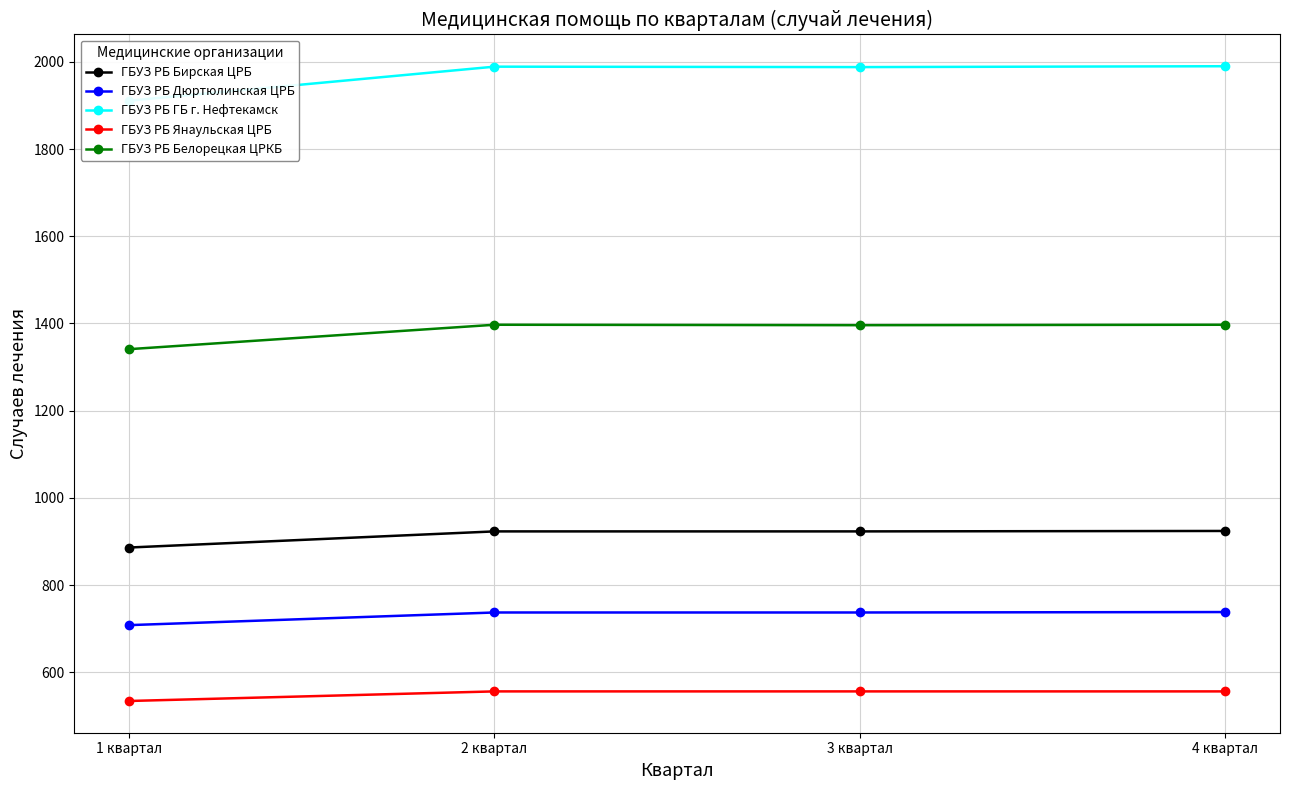

What is the spread (max minus min) of values at 4 квартал?

1434